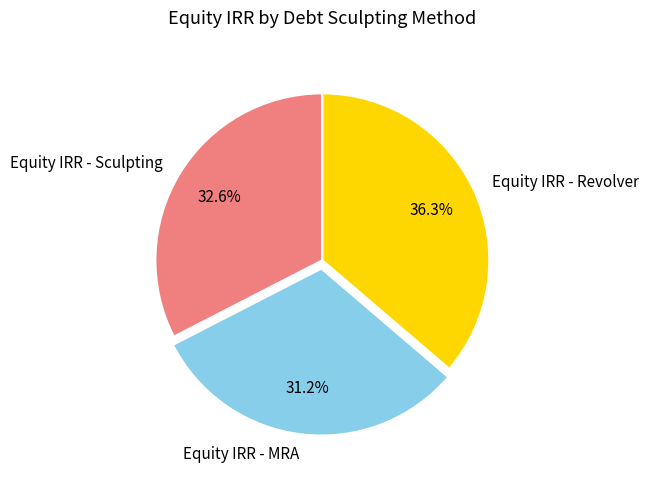

Rank the categories by value from lowest to highest.

Equity IRR - MRA, Equity IRR - Sculpting, Equity IRR - Revolver